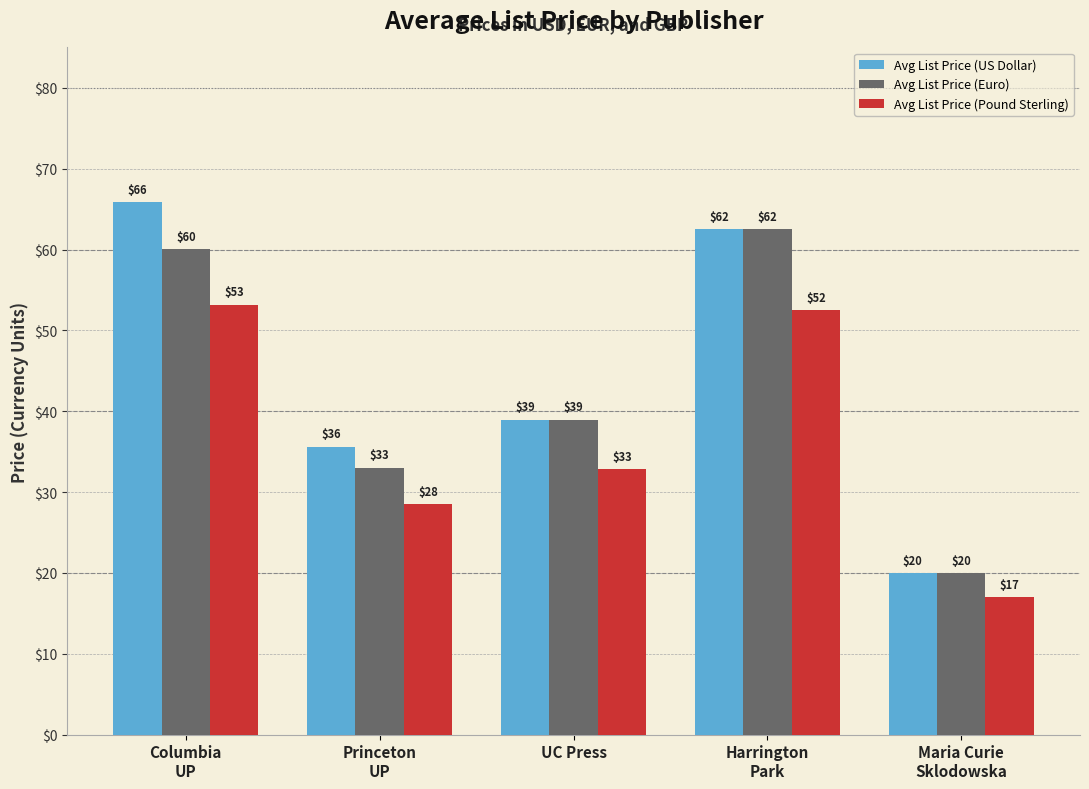

Which series has the largest range (max minus min)?

Avg List Price (US Dollar)